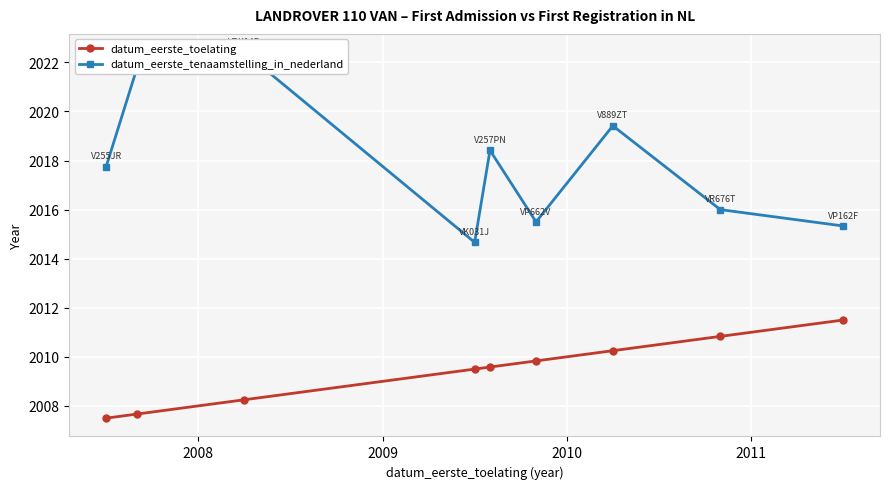

What is the average value of the datum_eerste_tenaamstelling_in_nederland series?

2017.9